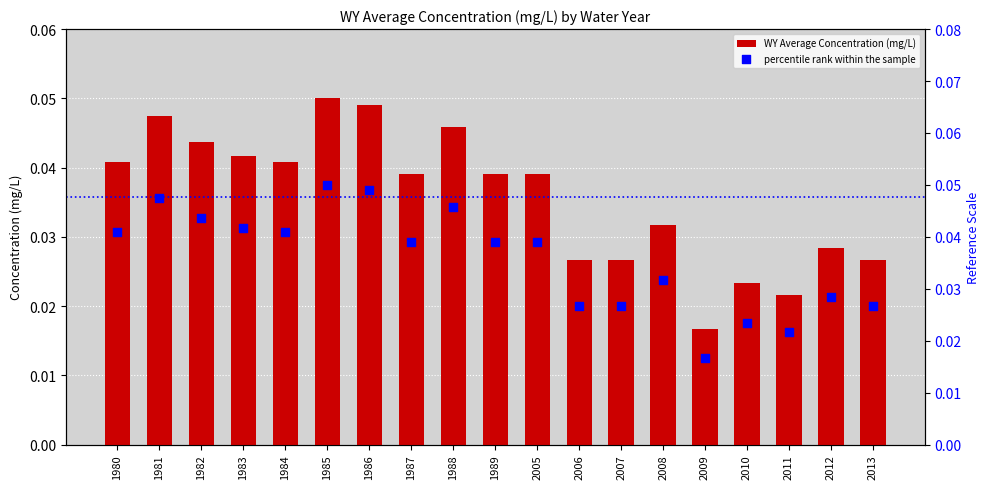

What is the total value across all series at 1981?

0.1